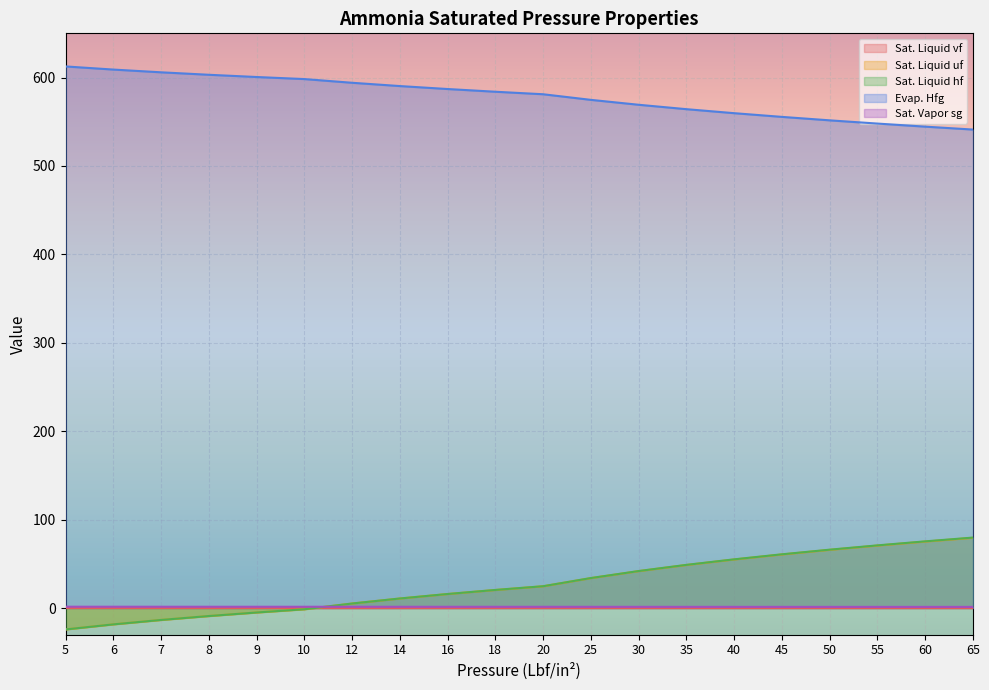

Count the number of data series in this chart.

5